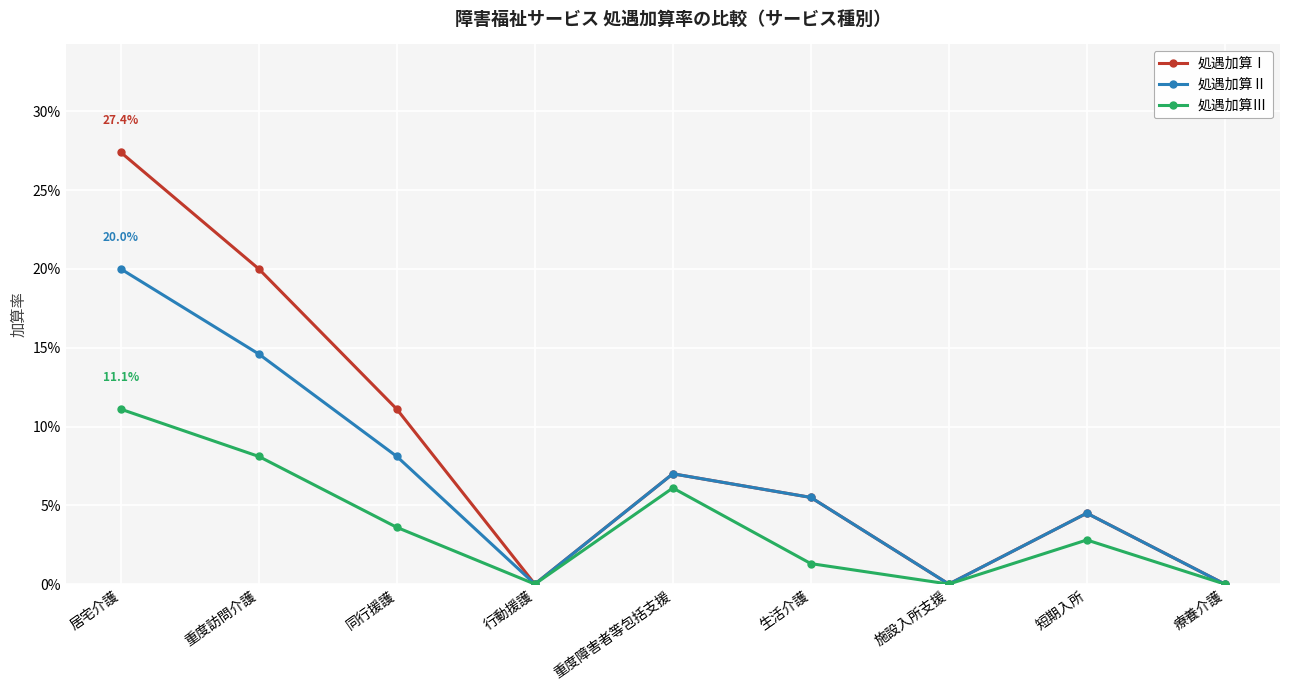

Does the chart have visible grid lines?

Yes